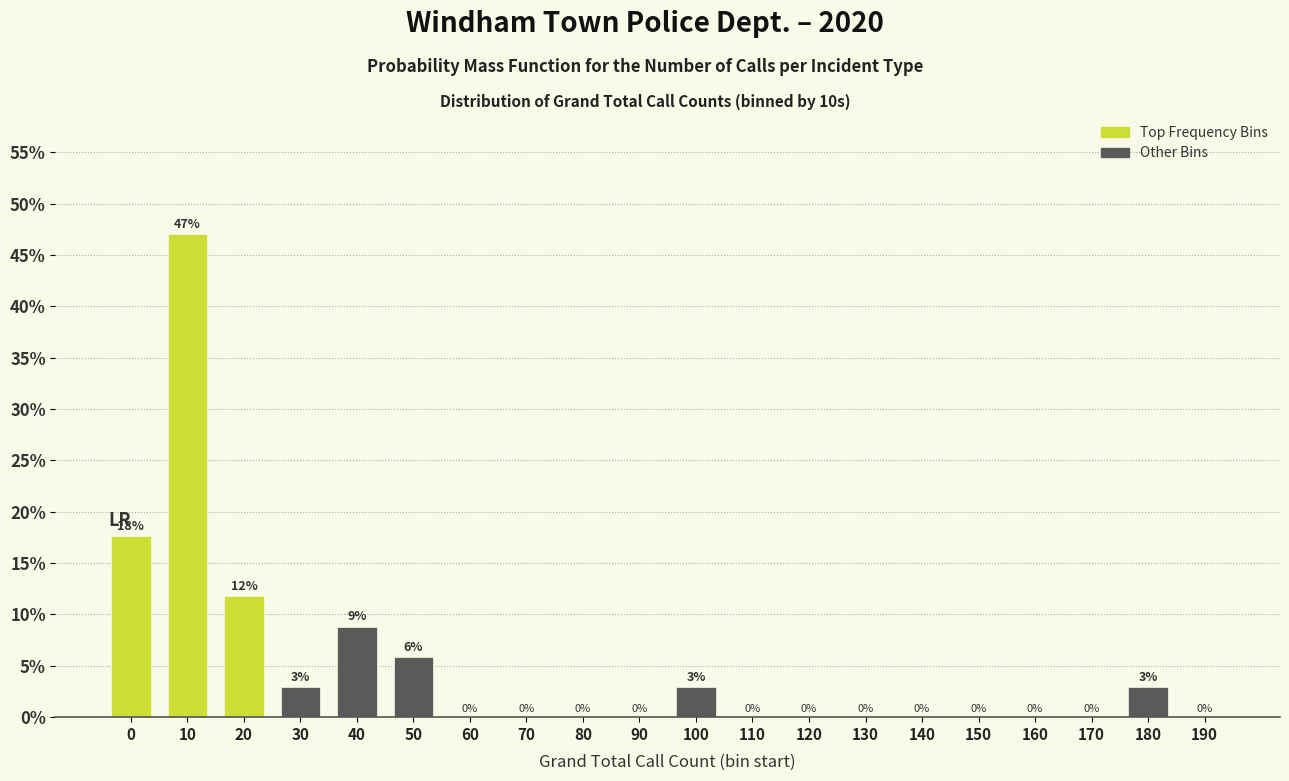

The value at 70 is 0.0. True or false?

True